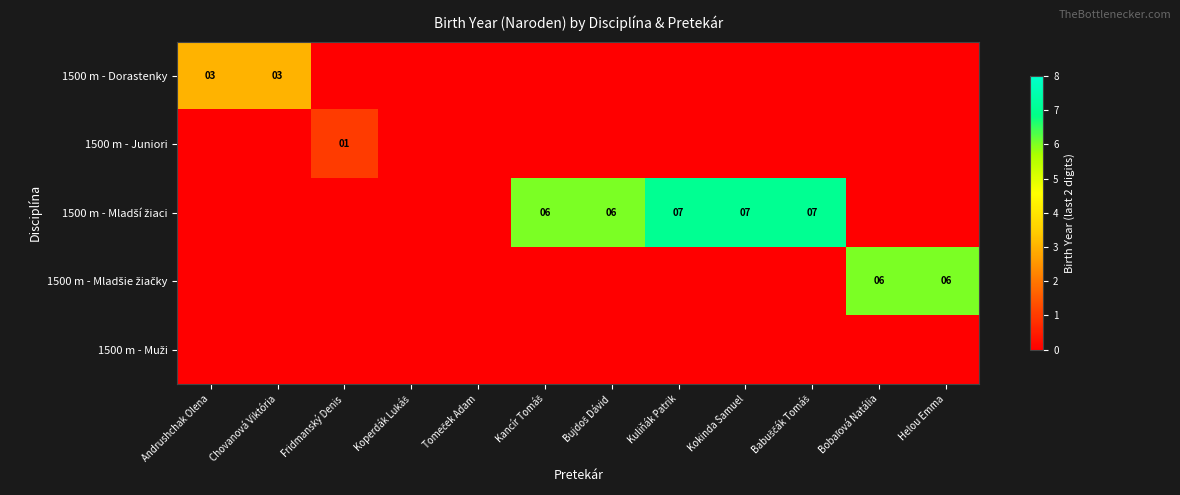

What is the sum of all 1500 m - Mladší žiaci values?

33